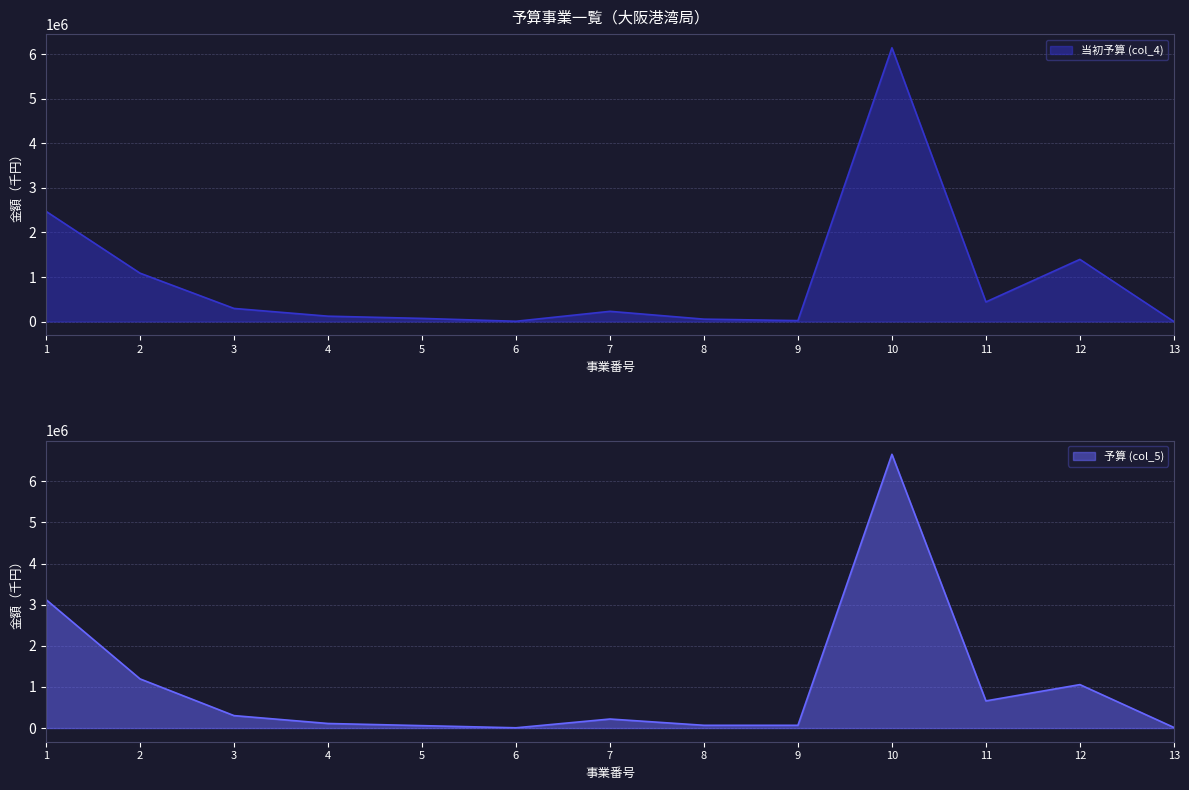

Which series changed the most between 2 and 10?

予算 (col_5)